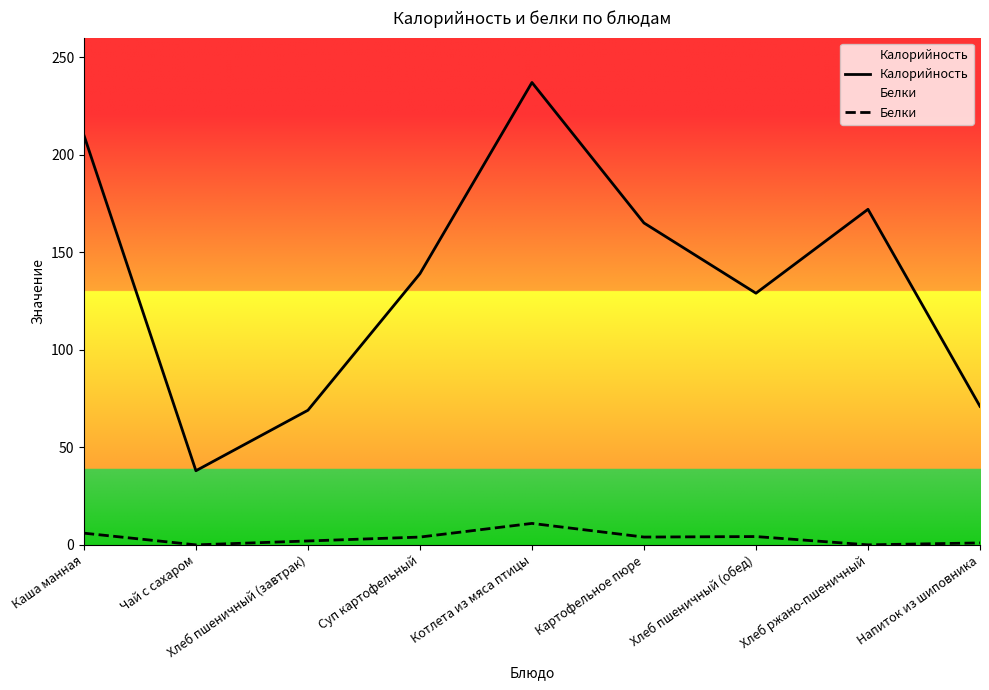

The value of Белки at Хлеб пшеничный (завтрак) is 2.0. True or false?

True